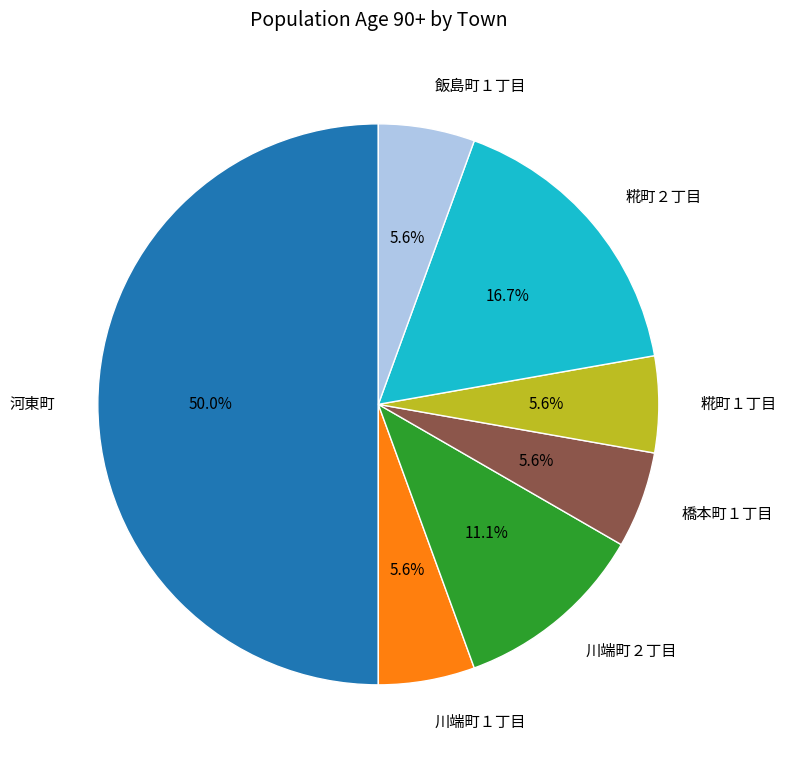

Count the number of slices in the pie.

7